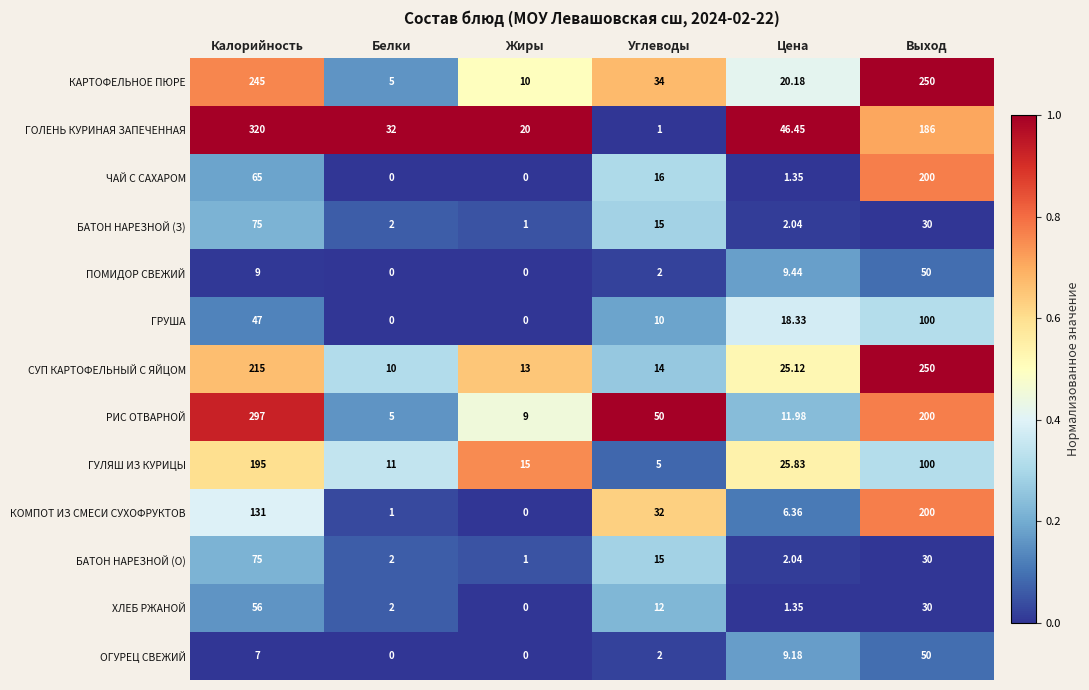

What is the greatest value displayed?

320.0